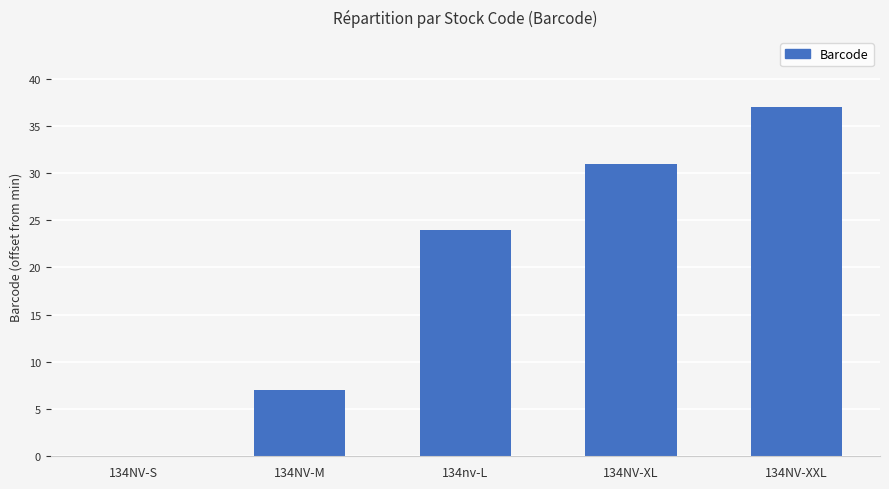

At which label is the value closest to 18?

134nv-L